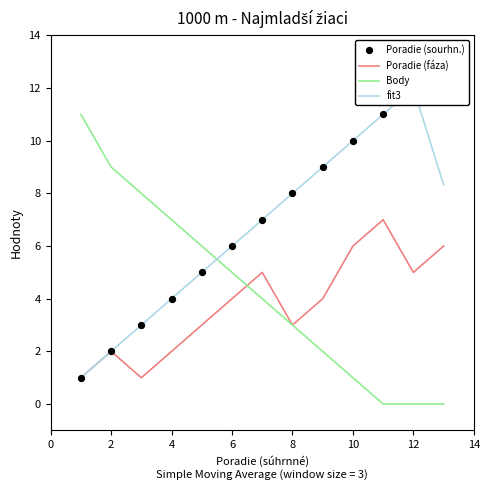

Is the value of Body at 2 greater than the value of Poradie (fáza) at 4?

Yes